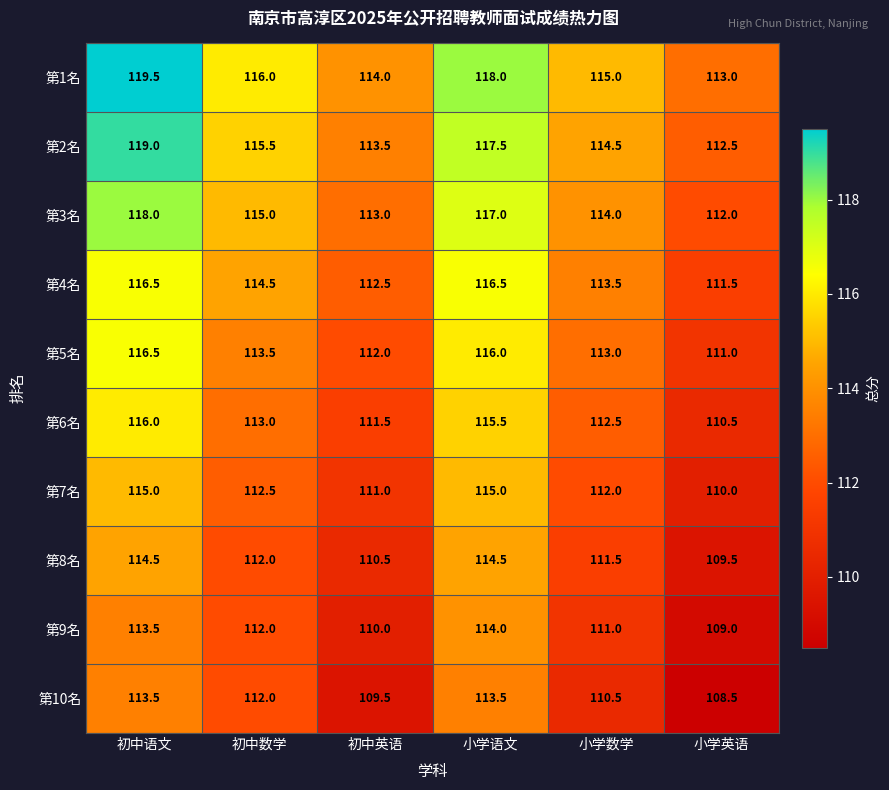

The value of 第6名 at 初中语文 is 181.4. True or false?

False